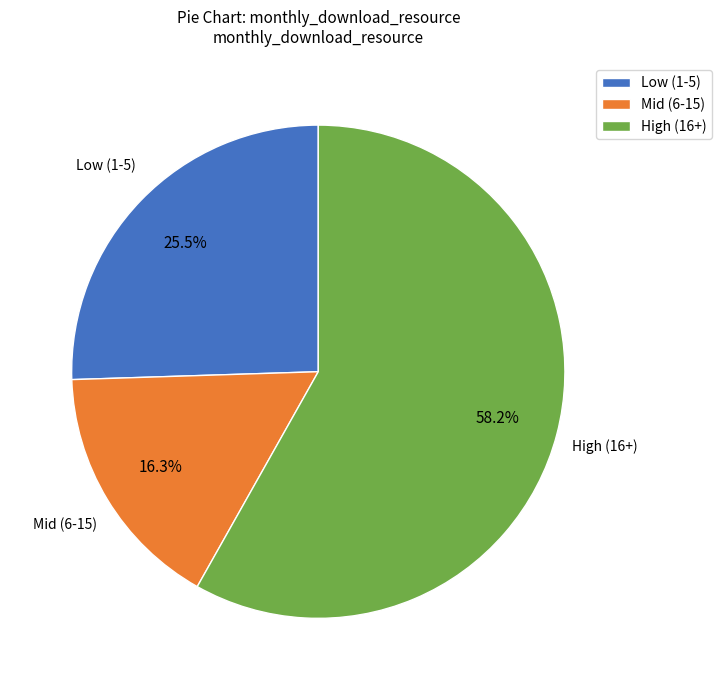

Rank the categories by value from highest to lowest.

High (16+), Low (1-5), Mid (6-15)